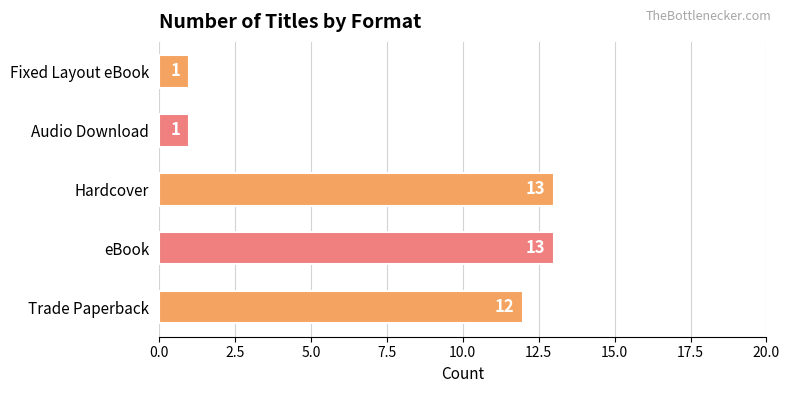

True or false: the data shows 6 at Hardcover.

False